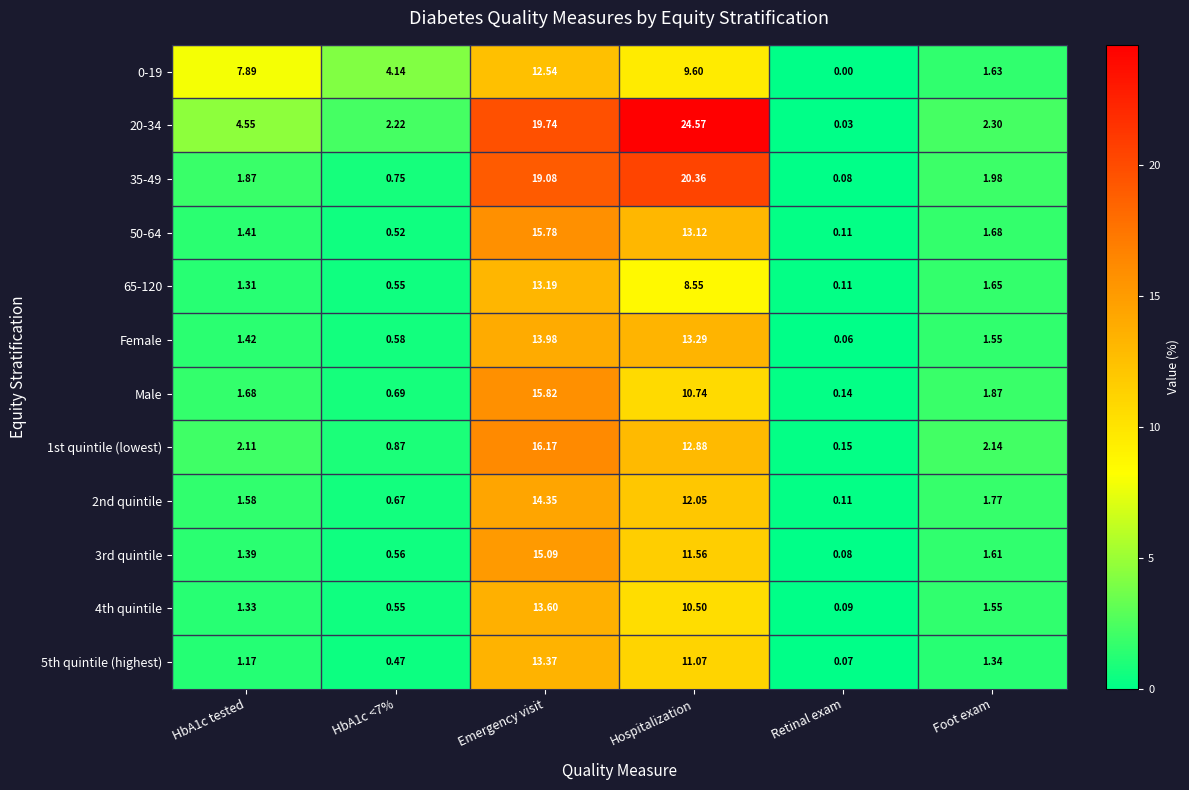

At which category does the chart reach its minimum across all series?

Retinal exam